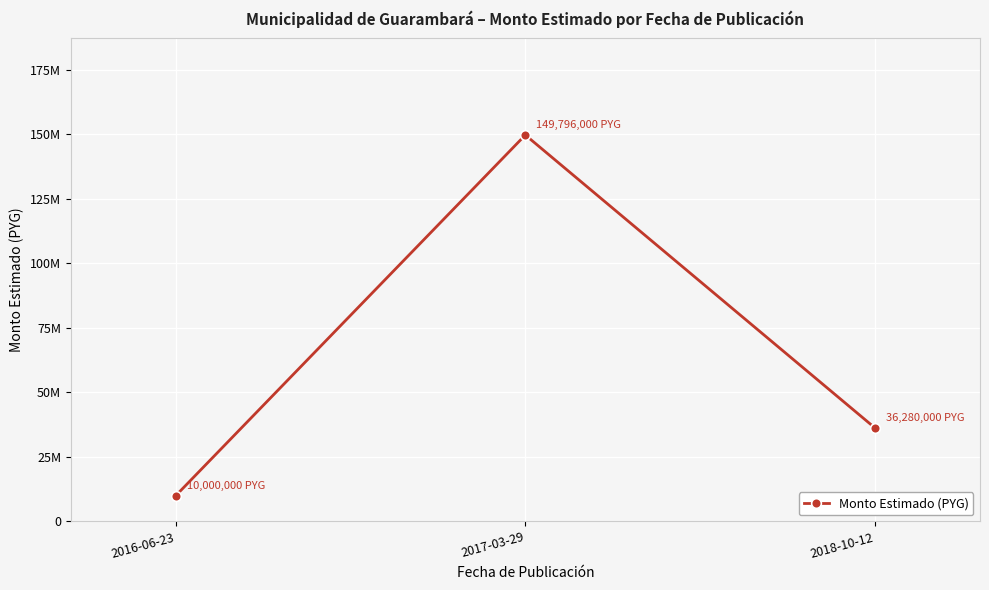

What is the change in value from 2016-06-23 to 2017-03-29?

+139796000